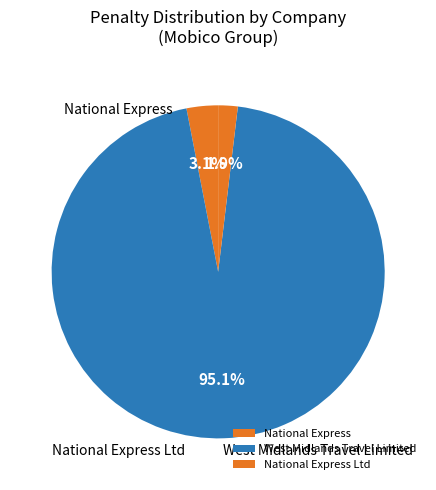

What percentage is NOT represented by National Express Ltd?

98.1%